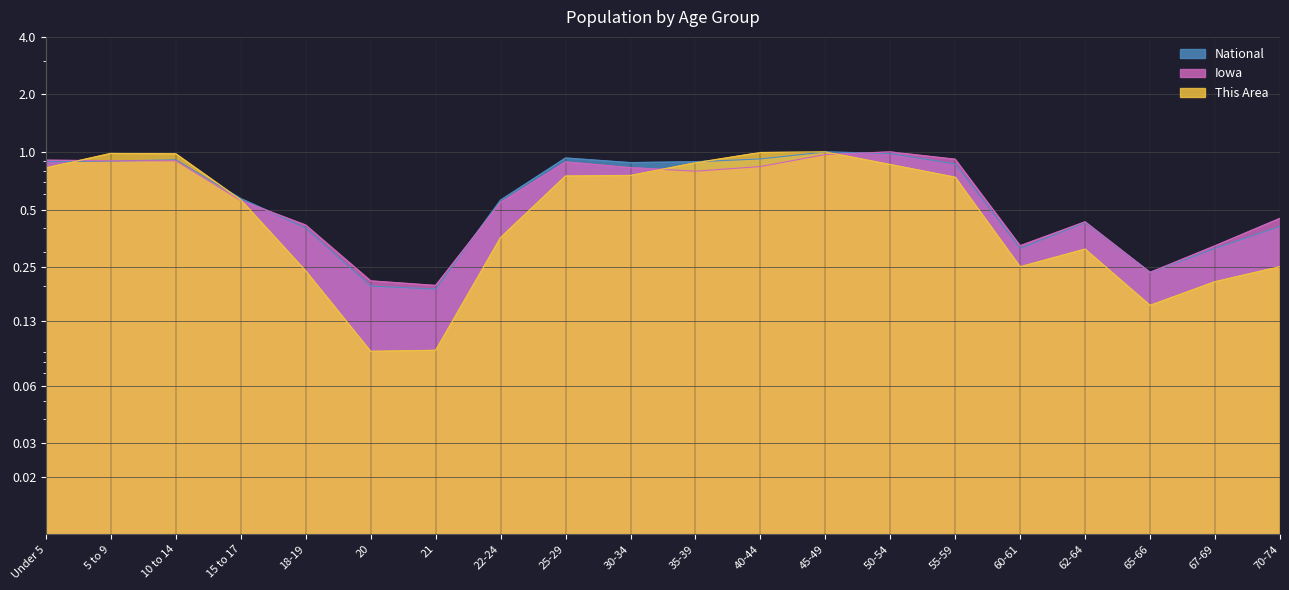

What is the spread (max minus min) of values at 22-24?

0.2